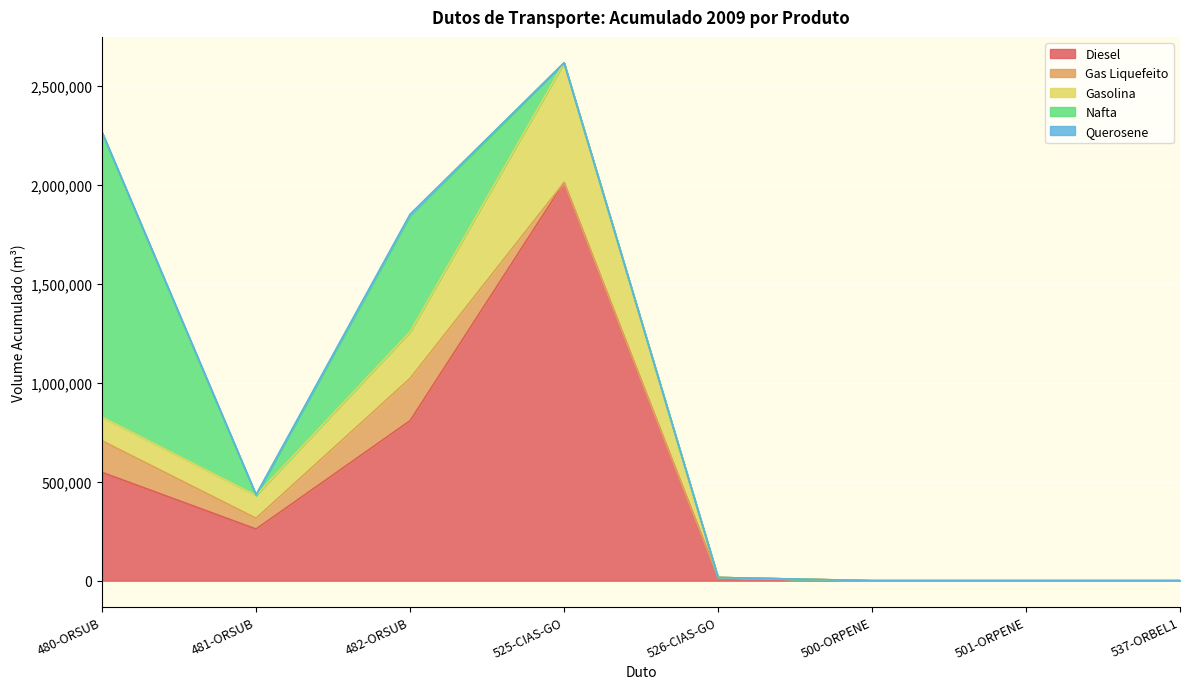

The value of Gasolina at 501-ORPENE is -421990. True or false?

False